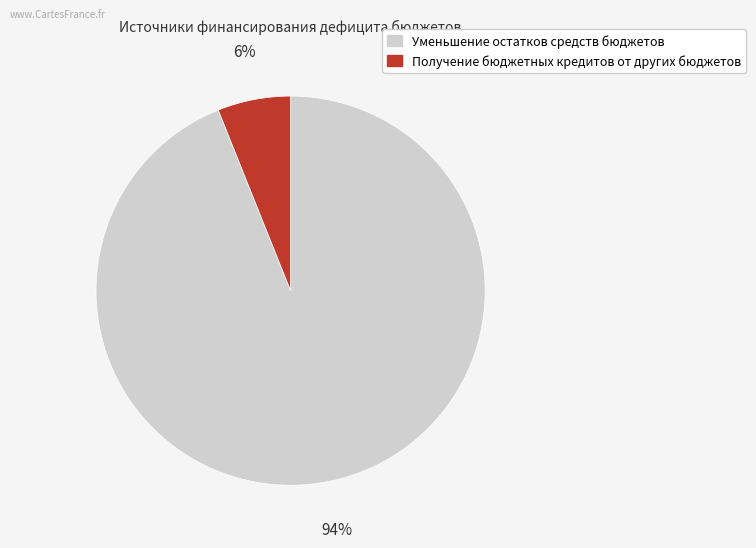

Rank the categories by value from highest to lowest.

Уменьшение остатков средств бюджетов, Получение бюджетных кредитов от других бюджетов